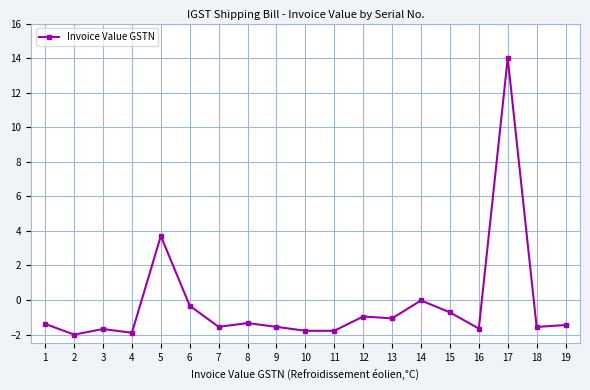

Between 12 and 19, which is larger?

12